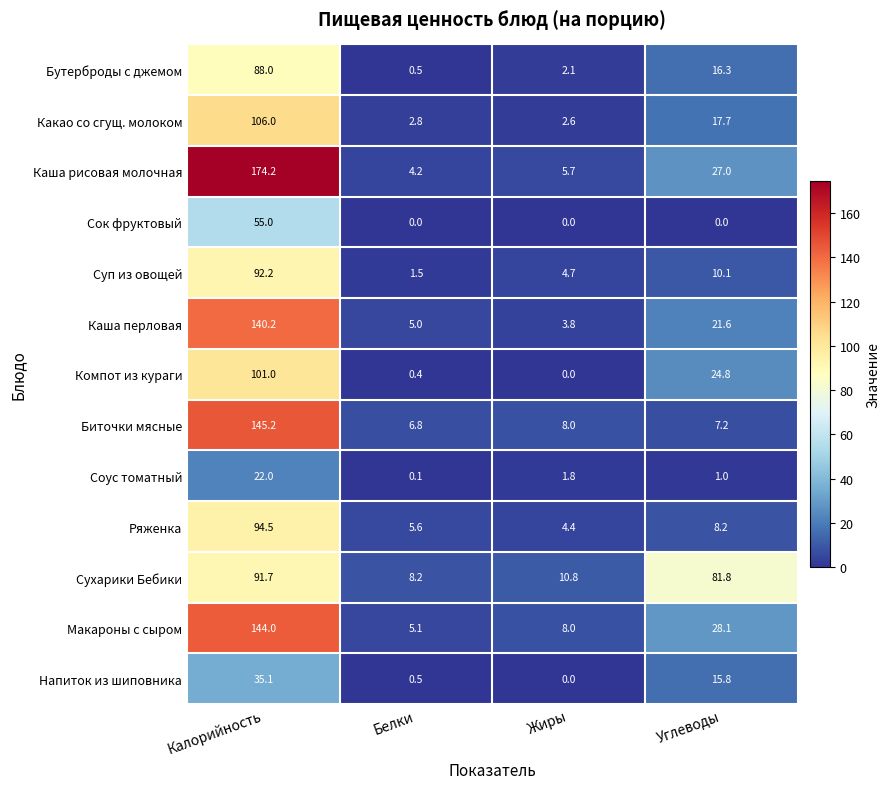

What is the maximum value for Напиток из шиповника?

35.1